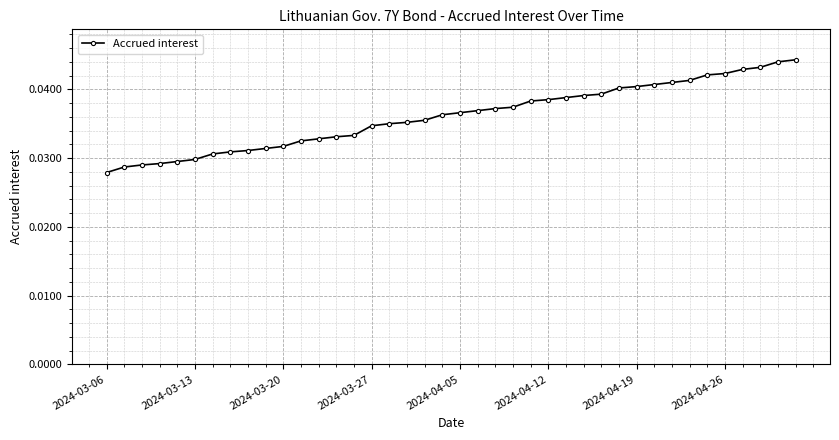

What is the sum of all values?

1.4